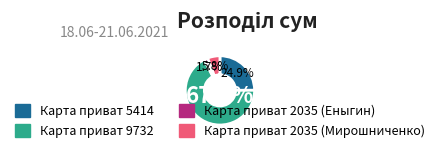

Rank the categories by value from highest to lowest.

Карта приват 9732, Карта приват 5414, Карта приват 2035 (Мирошниченко), Карта приват 2035 (Еныгин)